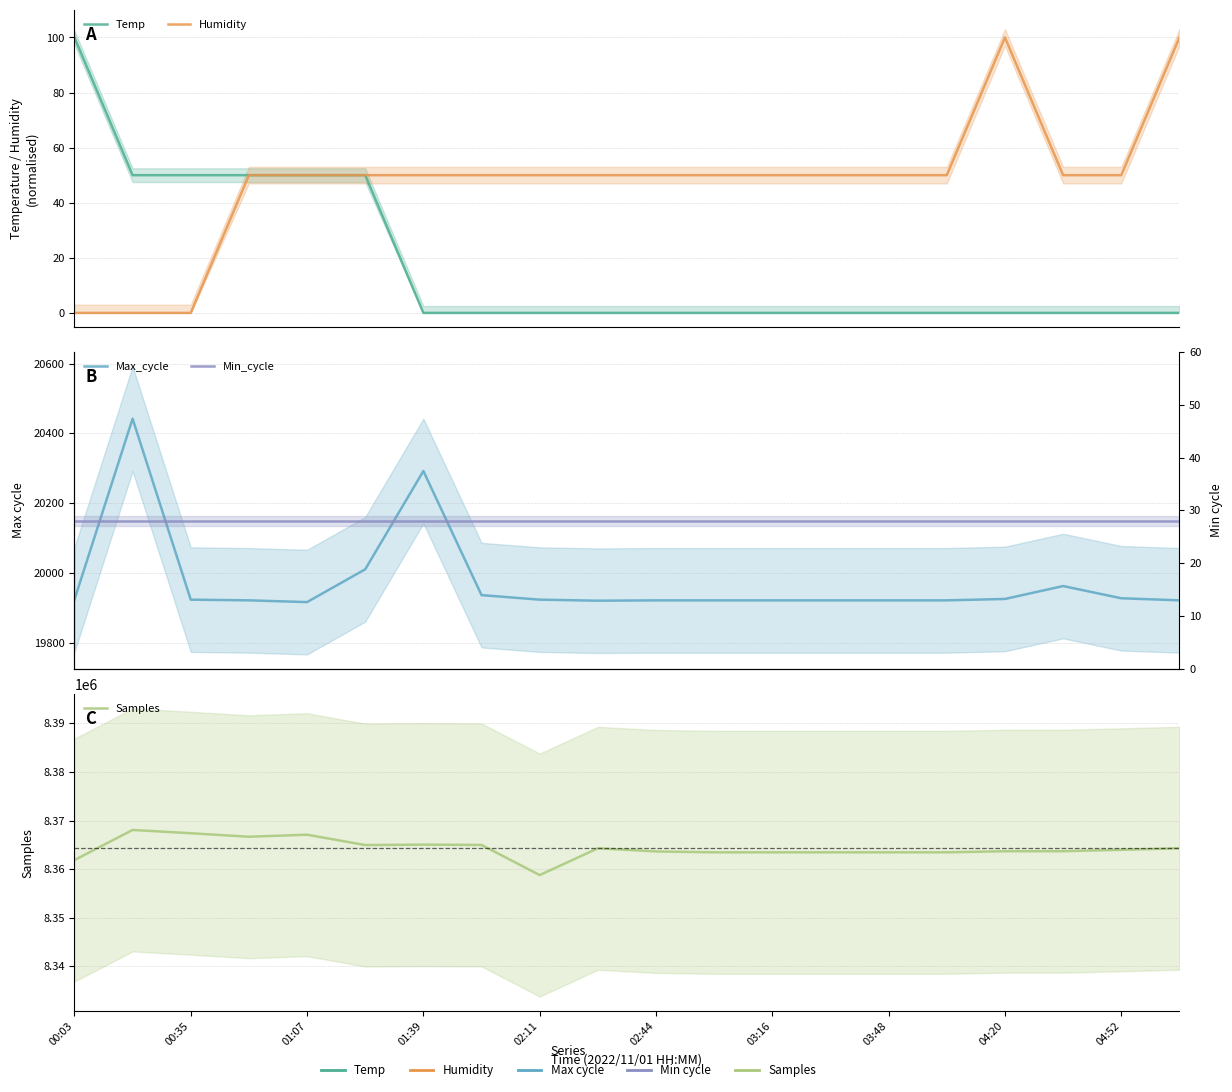

Is it true that Samples equals 8366666.0 at 01:39?

True